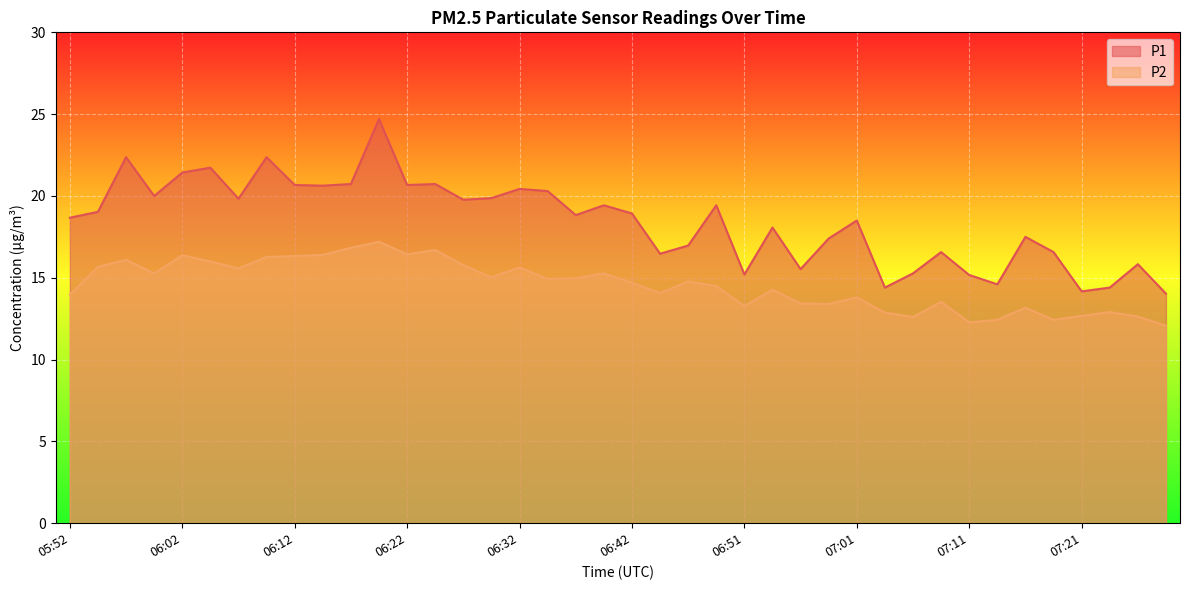

Reading right to left, what are all the values shown in this chart?

P1: 07:29=14.0	07:27=15.8	07:24=14.4	07:21=14.2	07:19=16.6	07:16=17.5	07:14=14.6	07:11=15.2	07:09=16.6	07:06=15.3	07:04=14.4	07:01=18.5	06:59=17.4	06:56=15.5	06:54=18.1	06:51=15.2	06:49=19.4	06:47=17.0	06:44=16.5	06:42=18.9	06:39=19.4	06:36=18.8	06:34=20.3	06:32=20.4	06:29=19.9	06:27=19.8	06:24=20.7	06:22=20.7	06:19=24.7	06:17=20.7	06:14=20.6	06:12=20.7	06:09=22.4	06:07=19.8	06:04=21.7	06:02=21.4	06:00=20.0	05:57=22.4	05:55=19.0	05:52=18.7
P2: 07:29=12.1	07:27=12.6	07:24=12.9	07:21=12.7	07:19=12.4	07:16=13.2	07:14=12.4	07:11=12.3	07:09=13.5	07:06=12.6	07:04=12.9	07:01=13.8	06:59=13.4	06:56=13.4	06:54=14.3	06:51=13.3	06:49=14.5	06:47=14.8	06:44=14.1	06:42=14.7	06:39=15.3	06:36=15.0	06:34=14.9	06:32=15.6	06:29=15.0	06:27=15.8	06:24=16.7	06:22=16.4	06:19=17.2	06:17=16.8	06:14=16.4	06:12=16.3	06:09=16.3	06:07=15.6	06:04=16.0	06:02=16.4	06:00=15.3	05:57=16.1	05:55=15.7	05:52=14.0